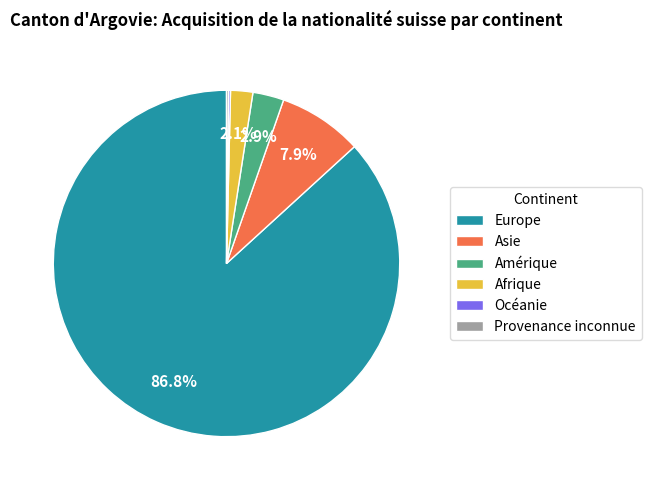

Which slice is the largest?

Europe